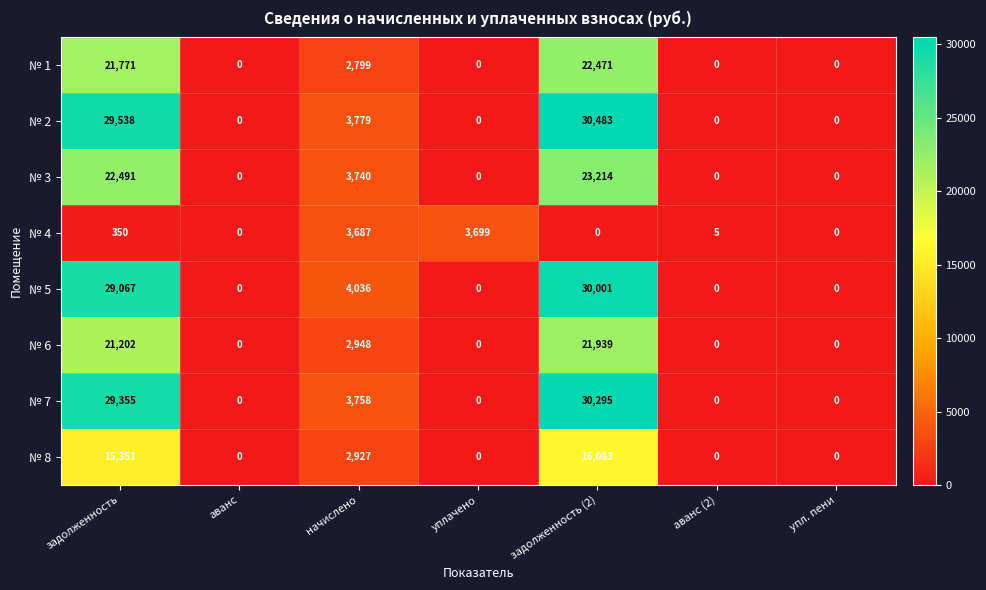

What is the sum of all № 6 values?

46089